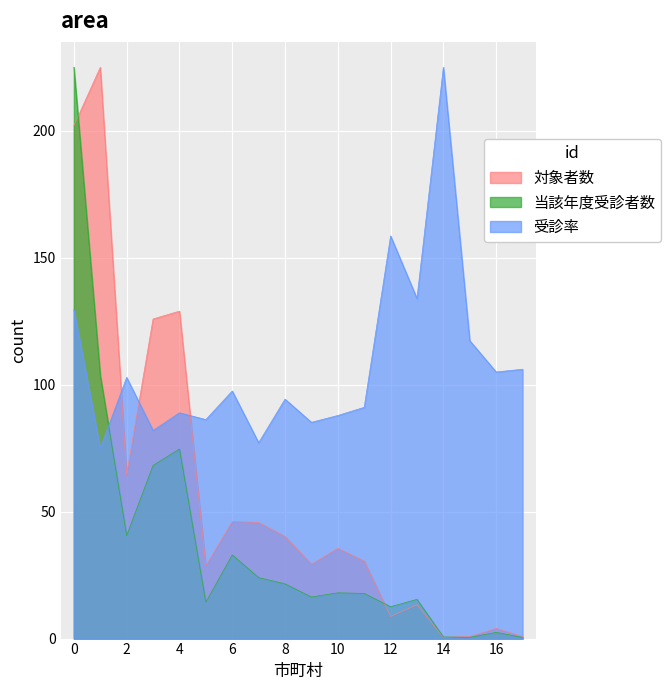

Rank the series at 6 from lowest to highest value.

当該年度受診者数, 対象者数, 受診率